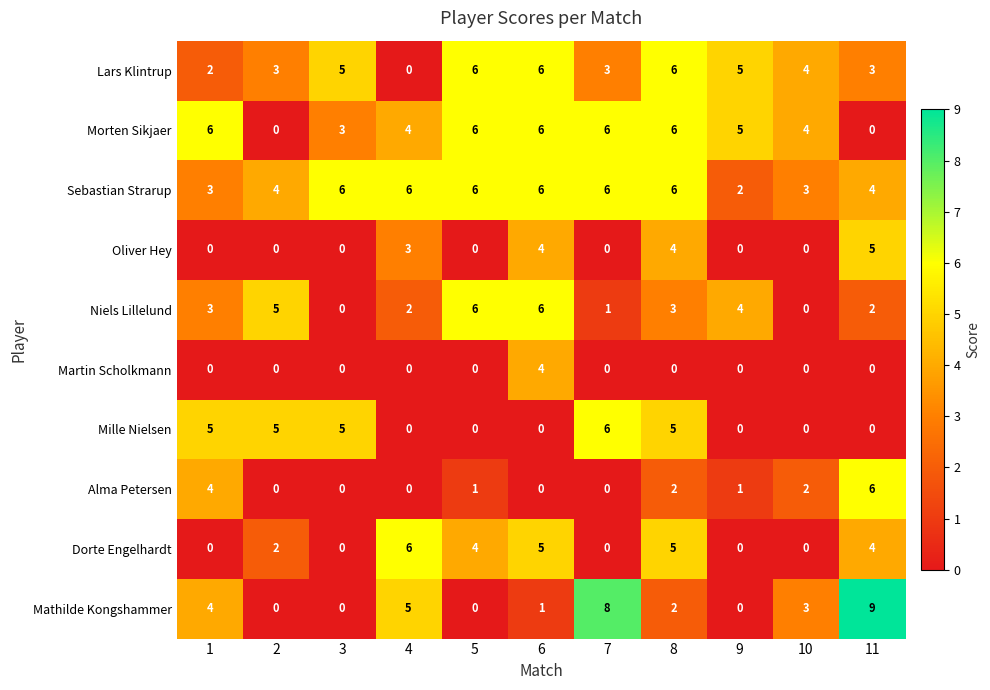

What is the difference between the second highest and second lowest values in the Alma Petersen series?

4